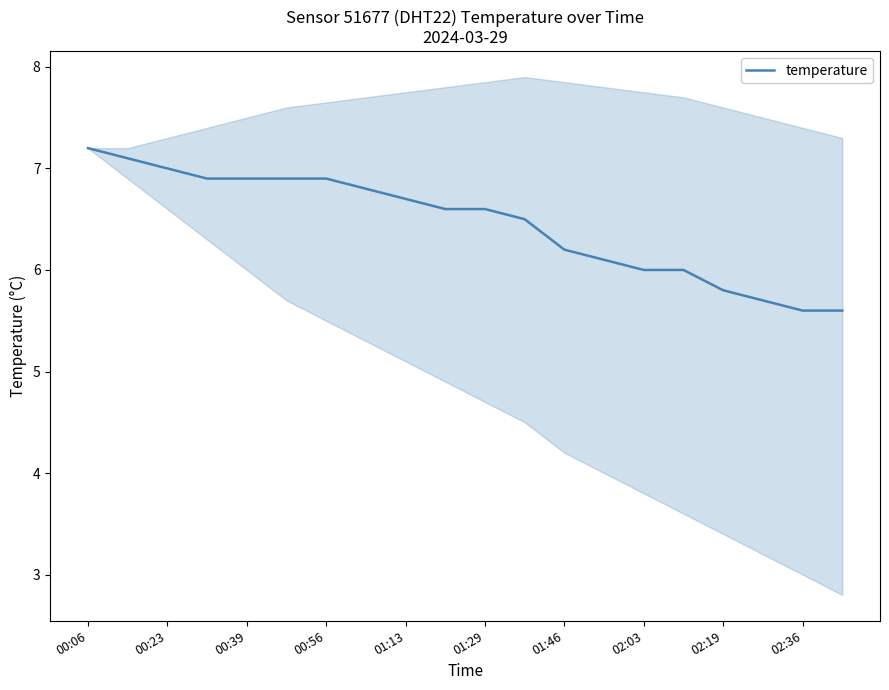

The temperature series shows 8.6 at 02:19. True or false?

False